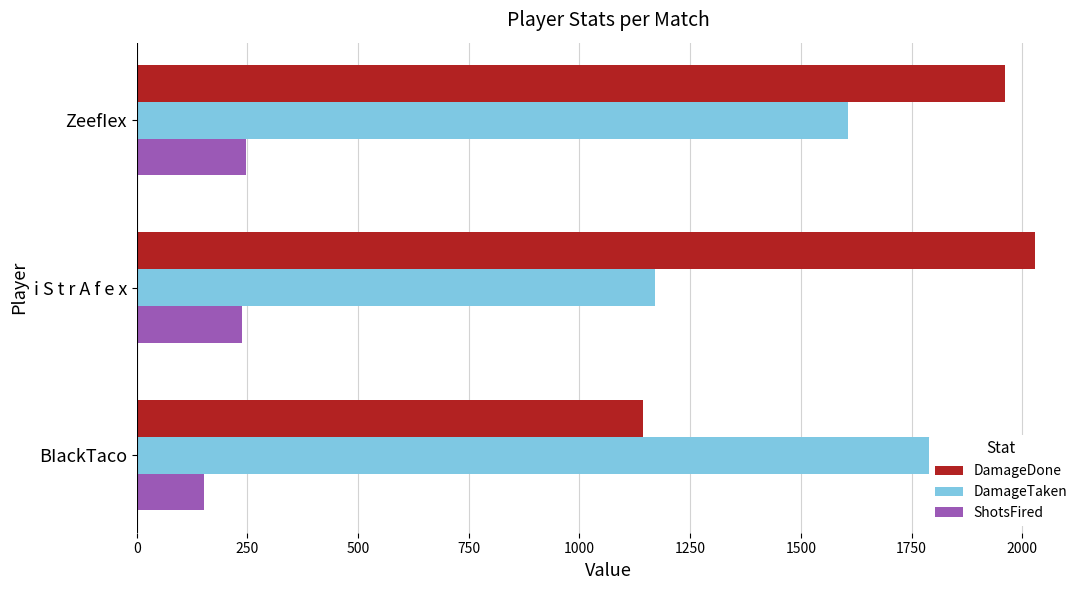

How many bars are there in total?

9